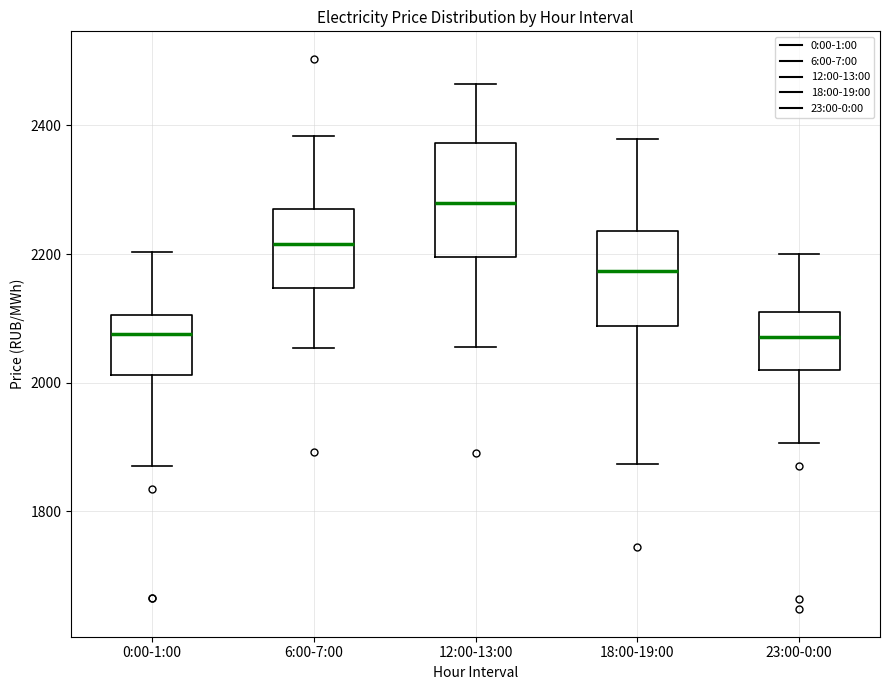

Comparing the boxes themselves (not the whiskers), which one is the tallest?

12:00-13:00